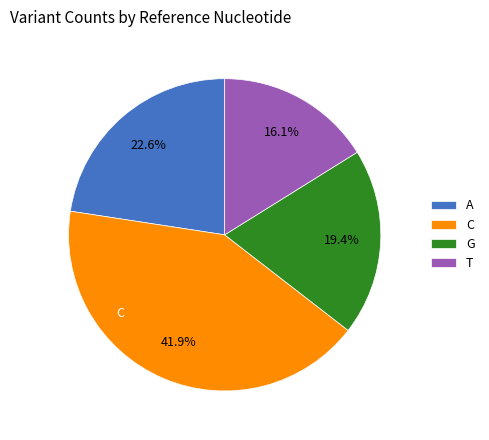

Does any single category account for the majority?

No